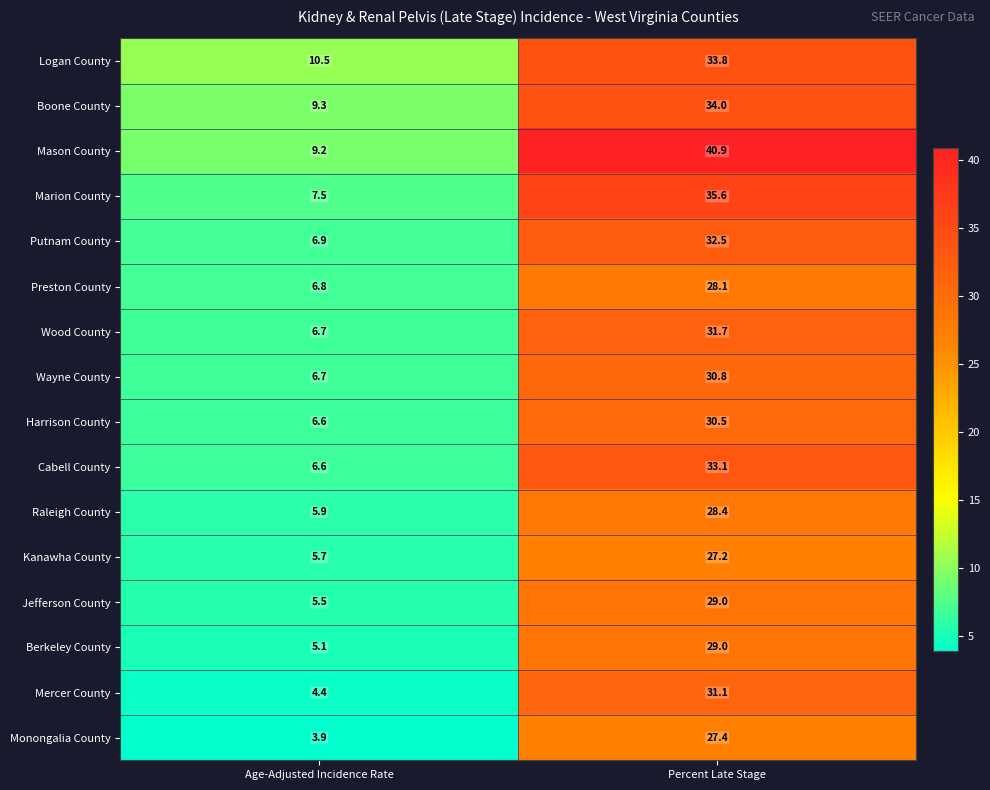

Which series has the widest spread of values?

Mason County